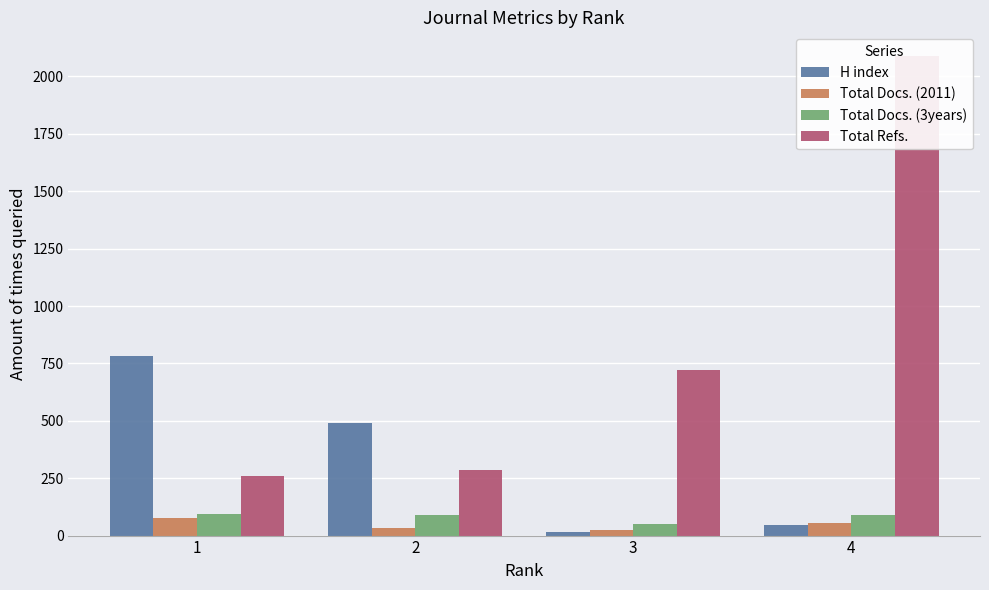

What is the total value across all series at 1?

1212